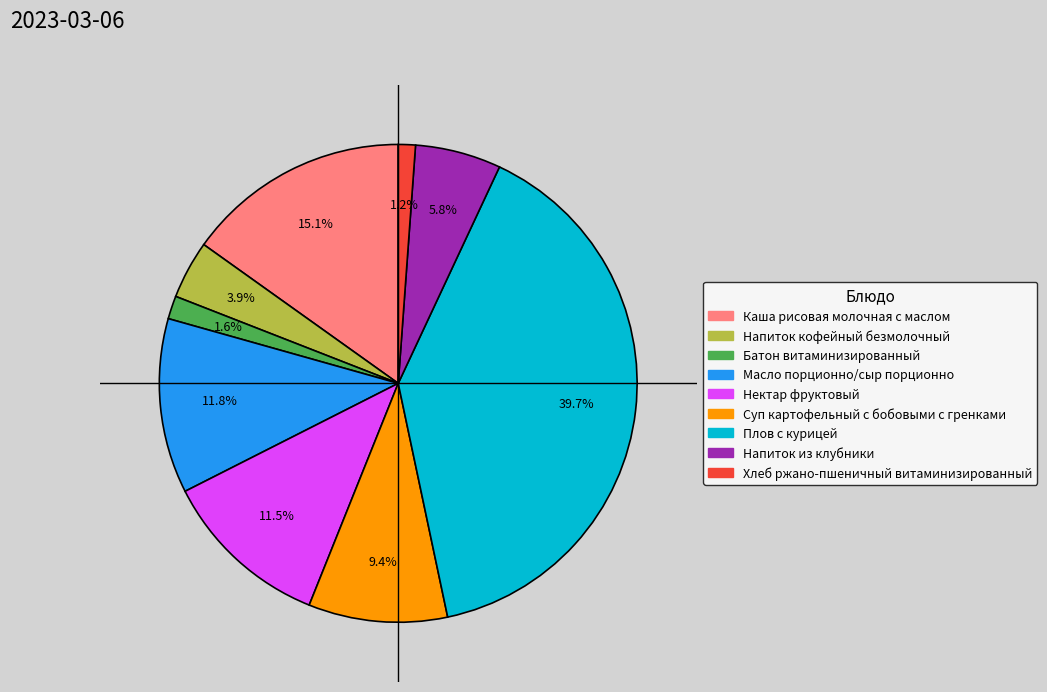

Which category has the biggest portion of the pie?

Плов с курицей